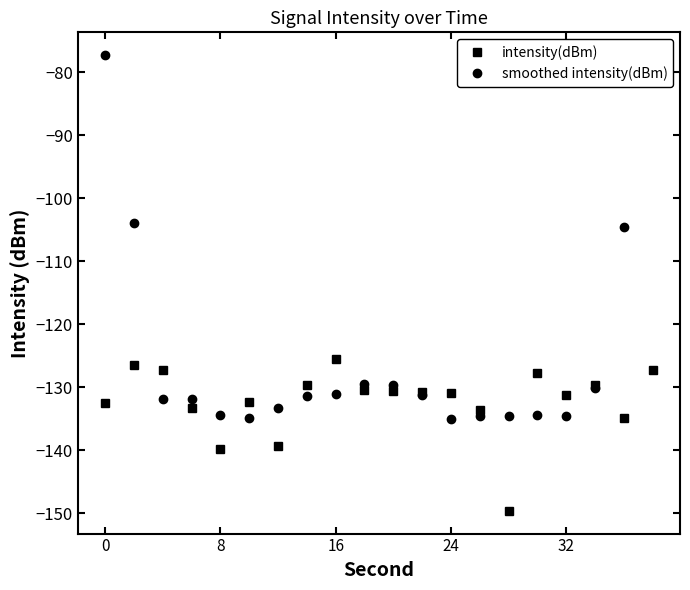

How many data points in intensity(dBm) are above -130?

7